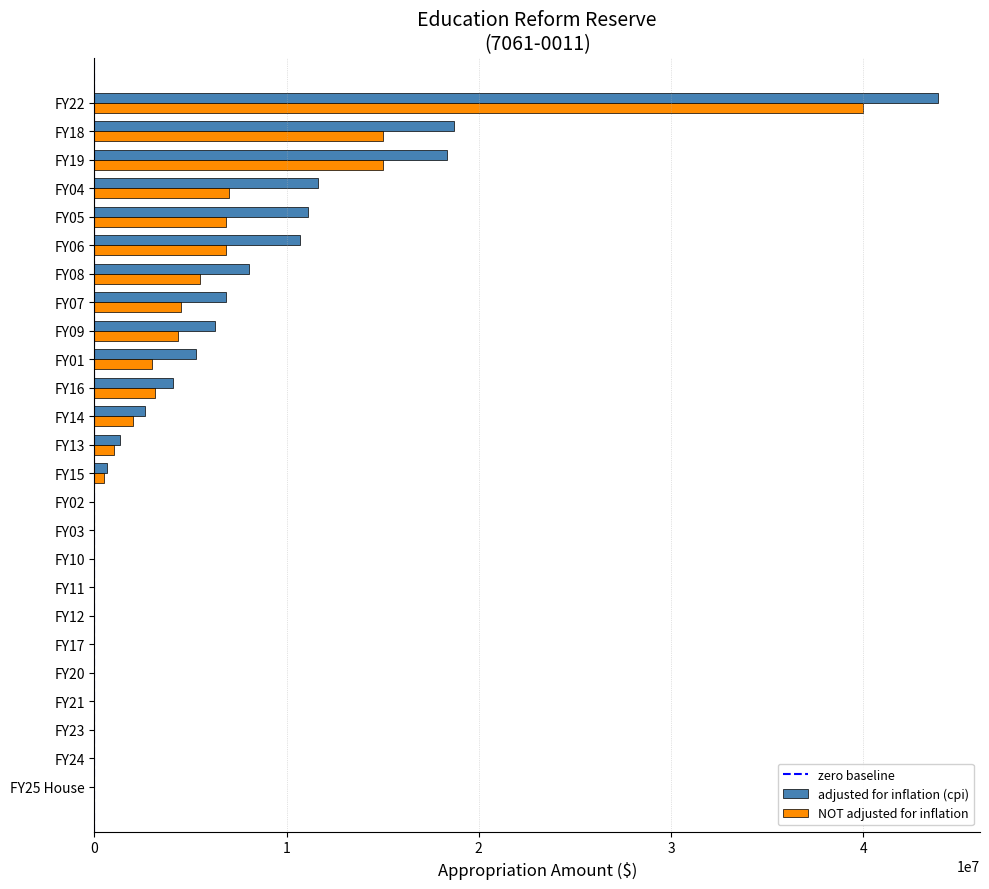

What is the maximum value for NOT adjusted for inflation?

40000000